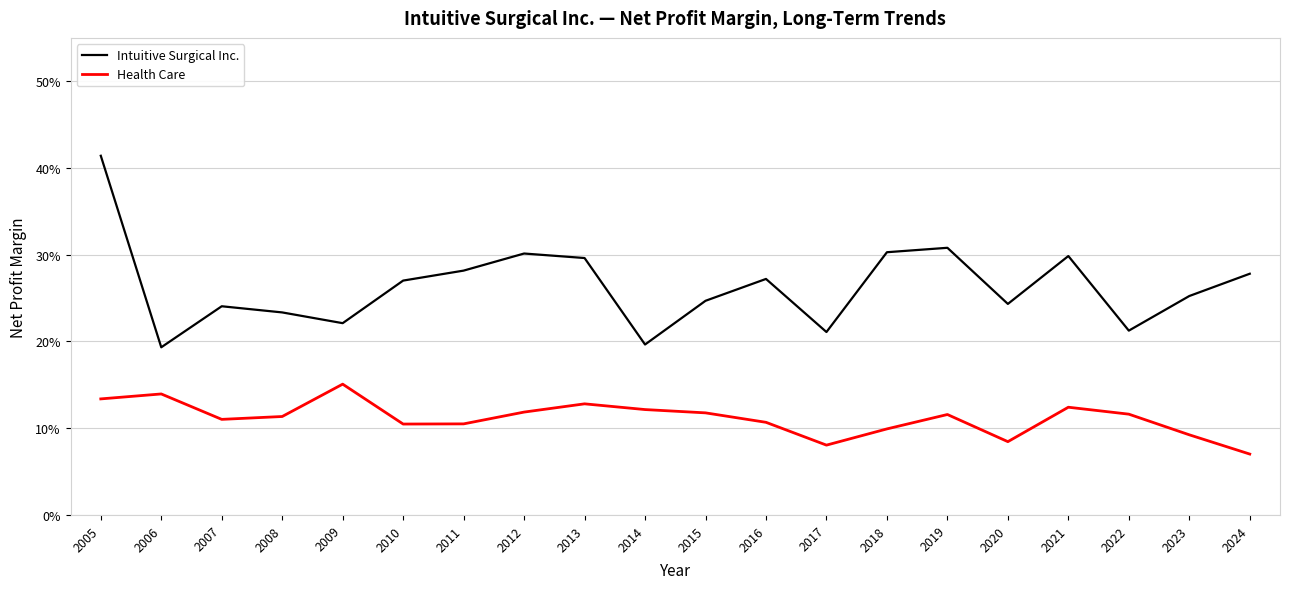

What is the lowest value of the Intuitive Surgical Inc. series?

0.2